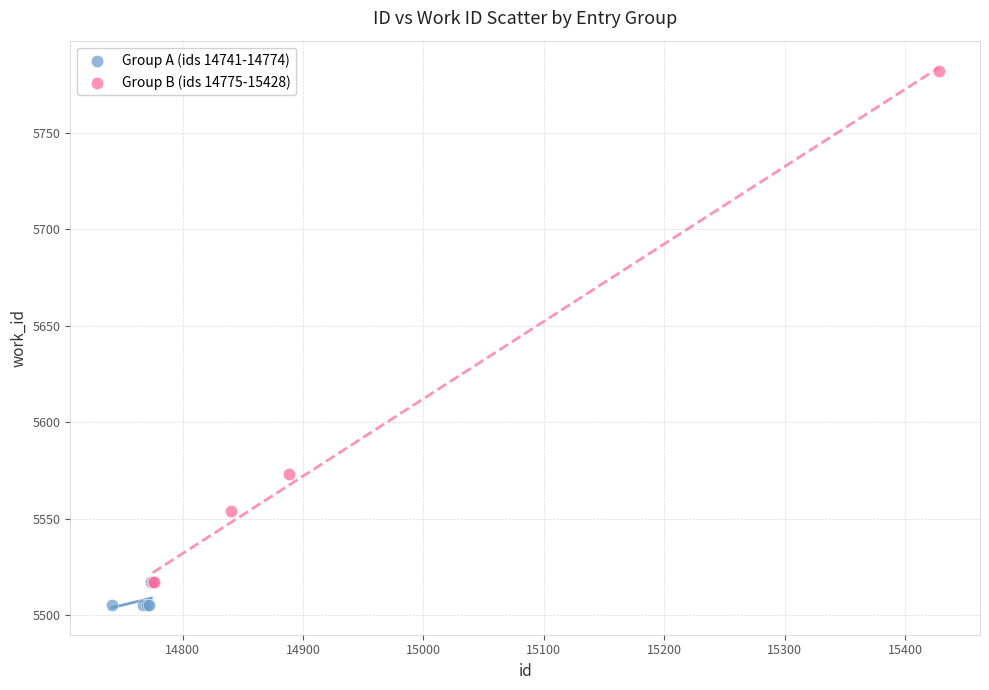

Which series contains the highest Y value?

Group B (ids 14775-15428)